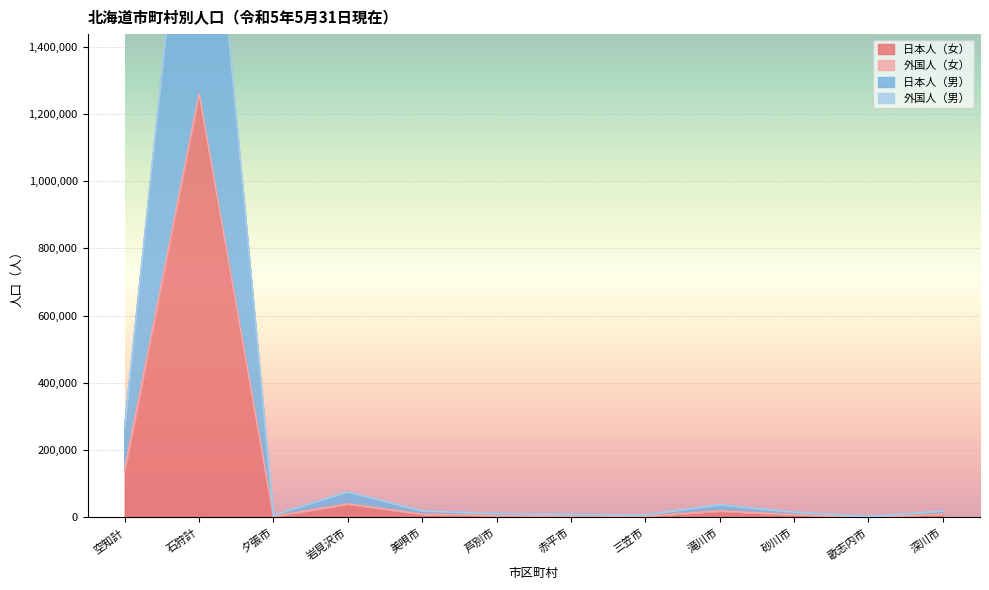

What is the value of the 日本人（女） point at the 2nd from the left?

1249418